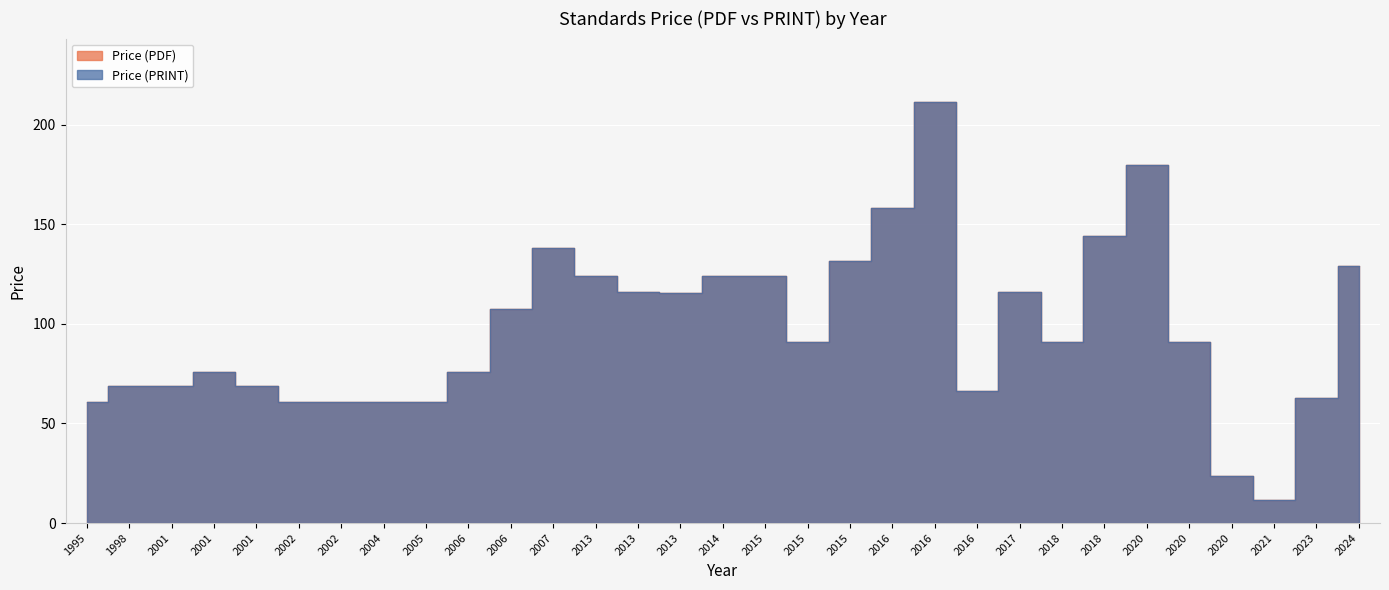

True or false: Price (PRINT) and Price (PDF) cross at least once.

False